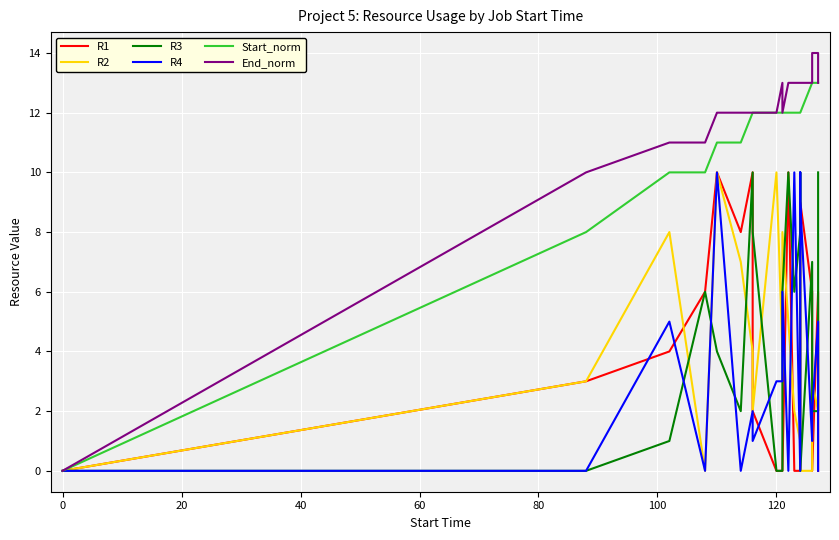

Which series has the largest range (max minus min)?

End_norm